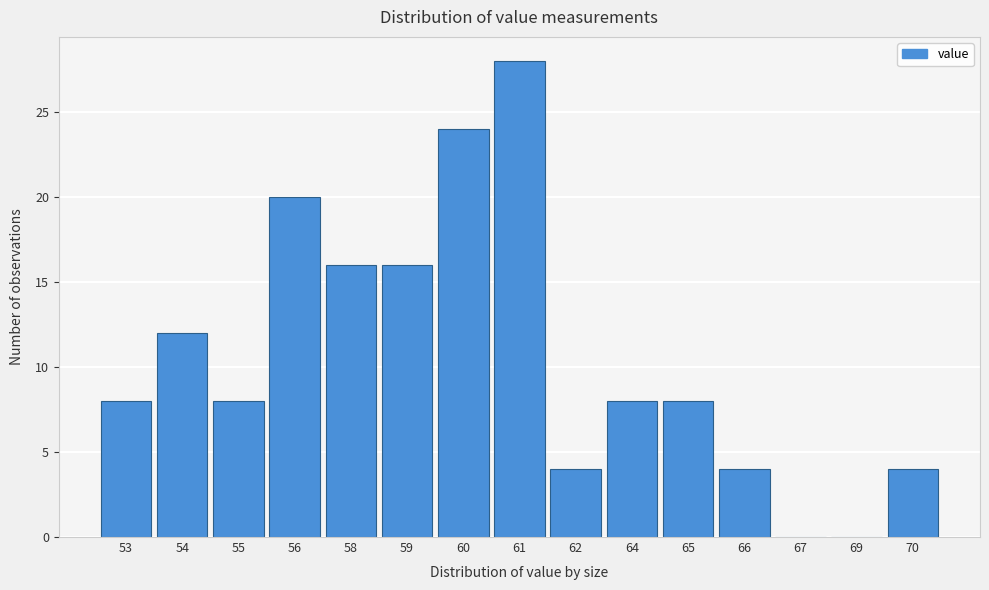

Reading left to right, list all the values displayed in this chart.

53=8	54=12	55=8	56=20	58=16	59=16	60=24	61=28	62=4	64=8	65=8	66=4	67=0	69=0	70=4